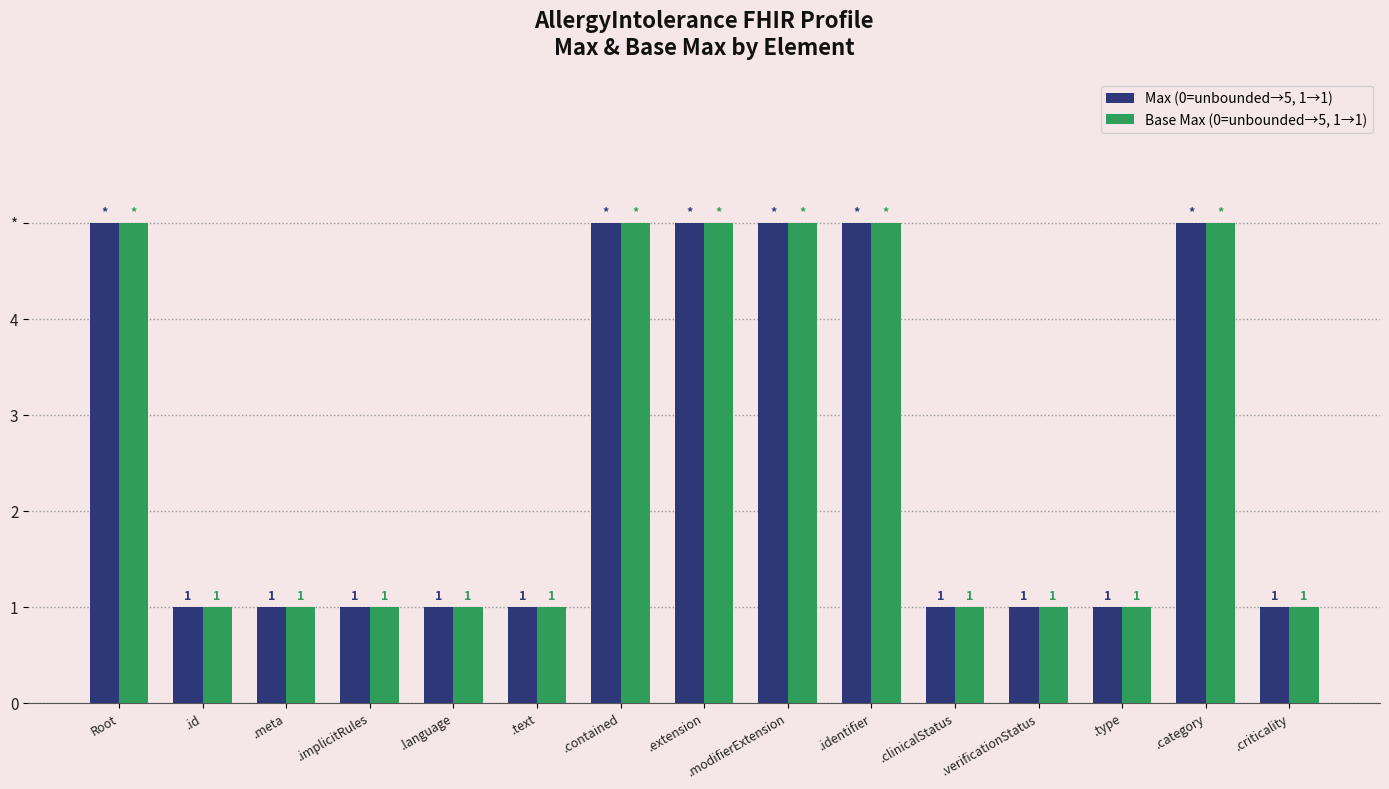

Reading right to left, list all the values displayed in this chart.

Max (0=unbounded→5, 1→1): 1	5	1	1	1	5	5	5	5	1	1	1	1	1	5
Base Max (0=unbounded→5, 1→1): 1	5	1	1	1	5	5	5	5	1	1	1	1	1	5